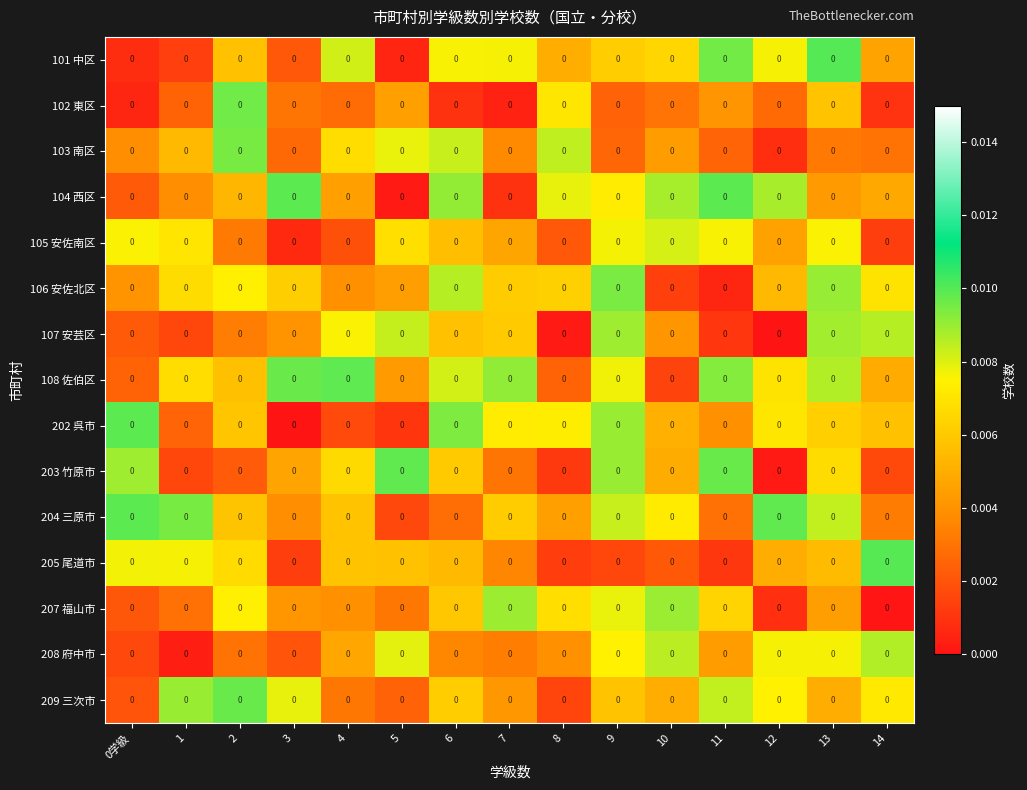

The row_0 series shows 0.0 at 11. True or false?

False